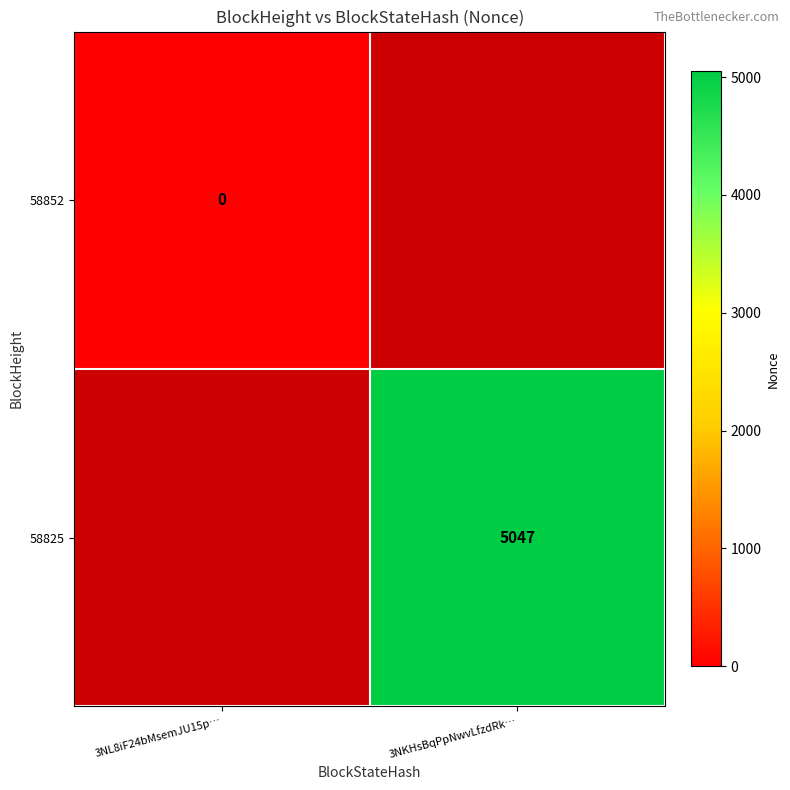

The 58825 series shows 6978.9 at 3NKHsBqPpNwvLfzdRk…. True or false?

False